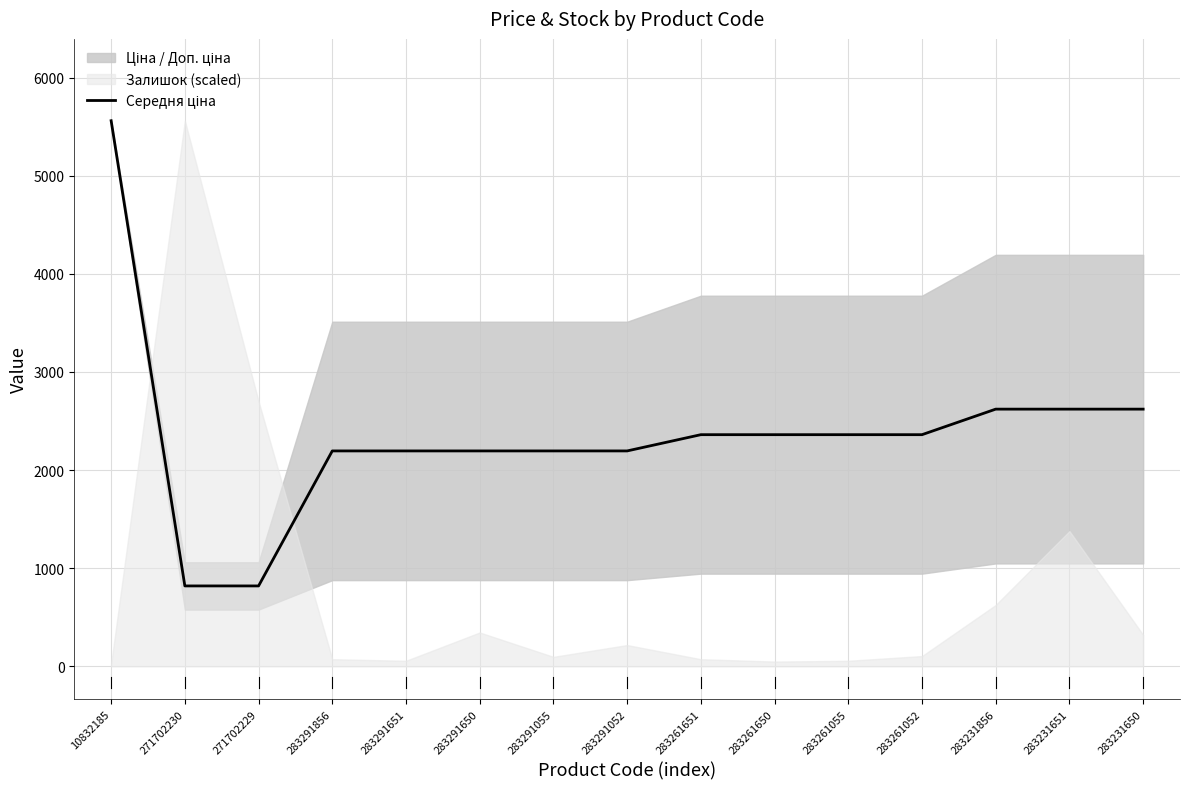

What is the change in value from 283261055 to 283231650?

+260.3